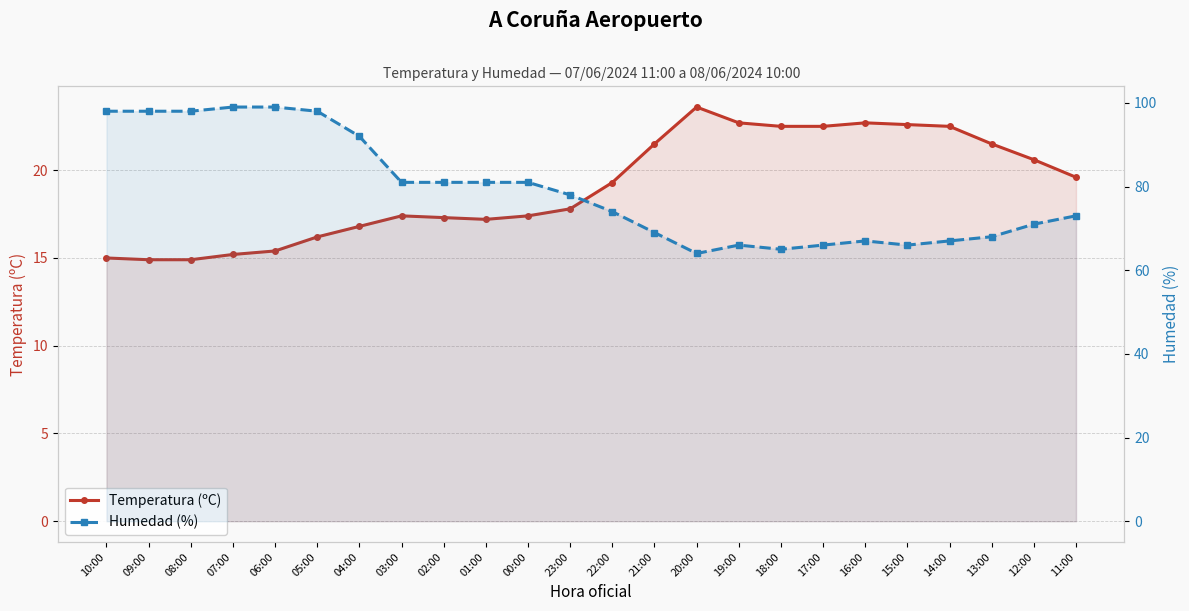

Does the chart have visible grid lines?

Yes